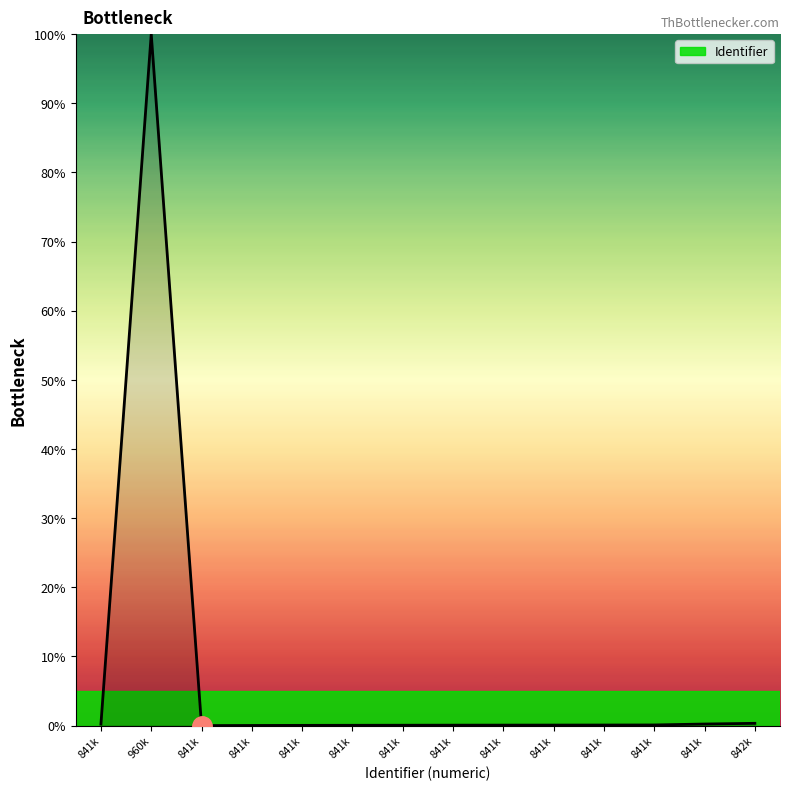

Reading left to right, extract all data points from this chart.

841k=0.2	960k=100.0	841k=0.0	841k=0.0	841k=0.0	841k=0.0	841k=0.1	841k=0.1	841k=0.1	841k=0.1	841k=0.1	841k=0.1	841k=0.2	842k=0.3